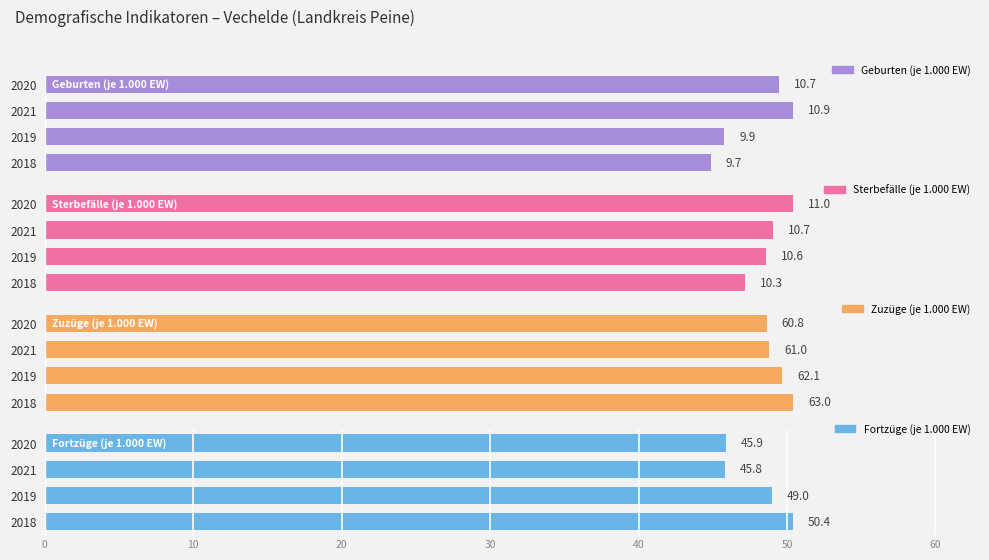

At how many categories does at least one series exceed 18?

4